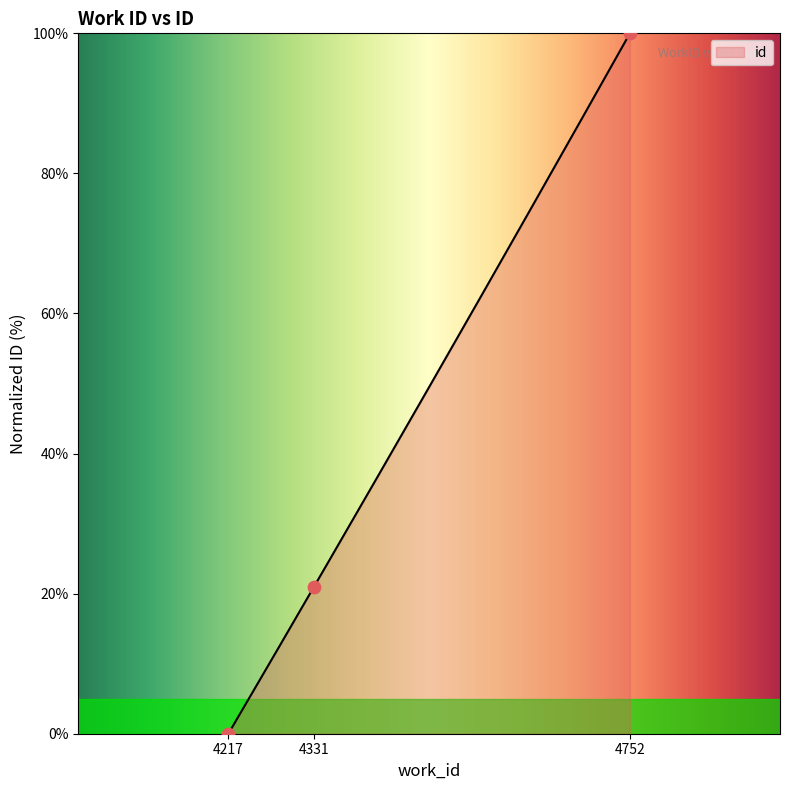

What is the change in value from 4331 to 4752?

+79.0